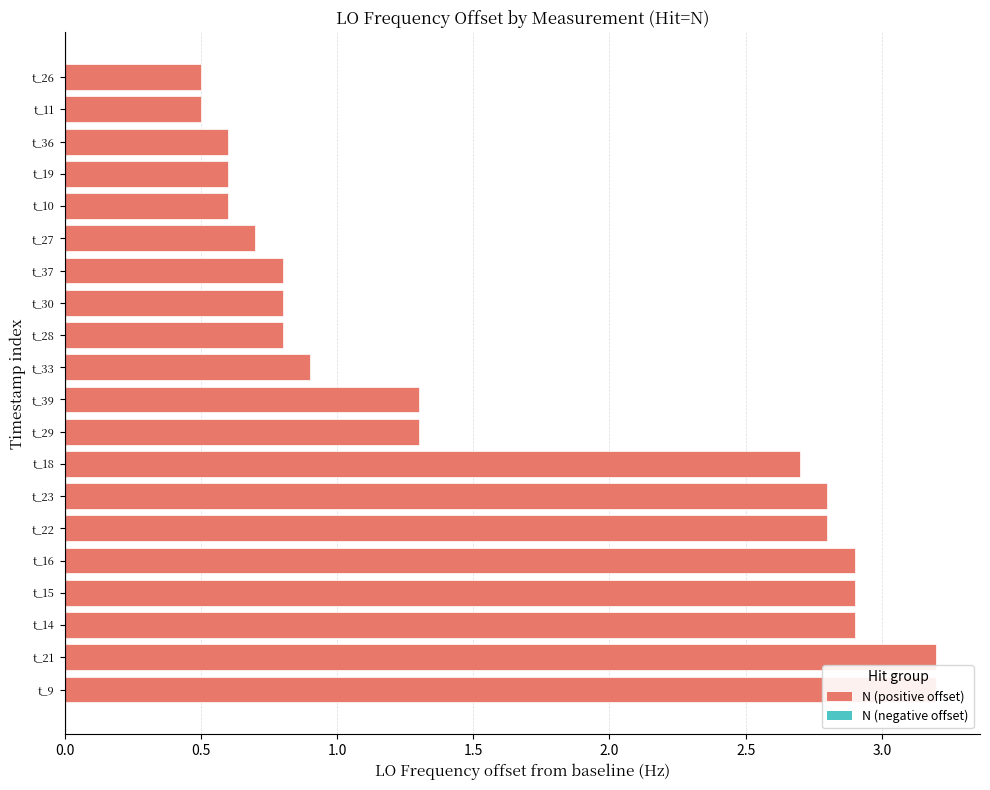

The value at t_22 is 0.9. True or false?

False